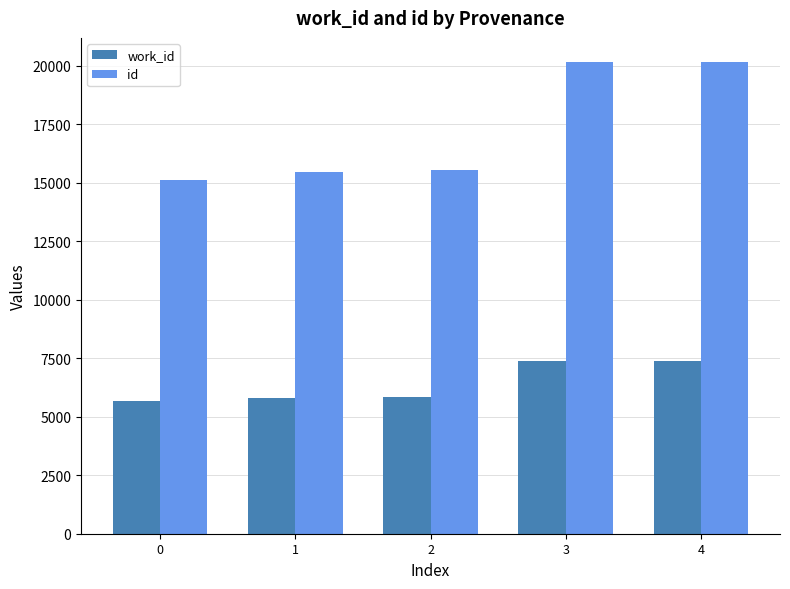

The value of id at 3 is 20142. True or false?

True